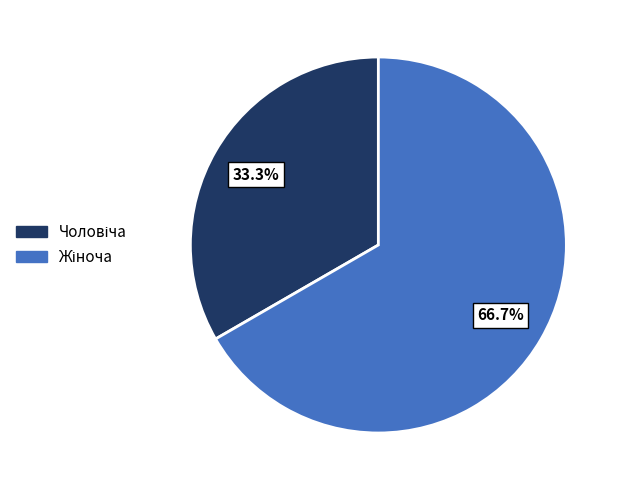

Is there any slice that represents more than half of the pie?

Yes